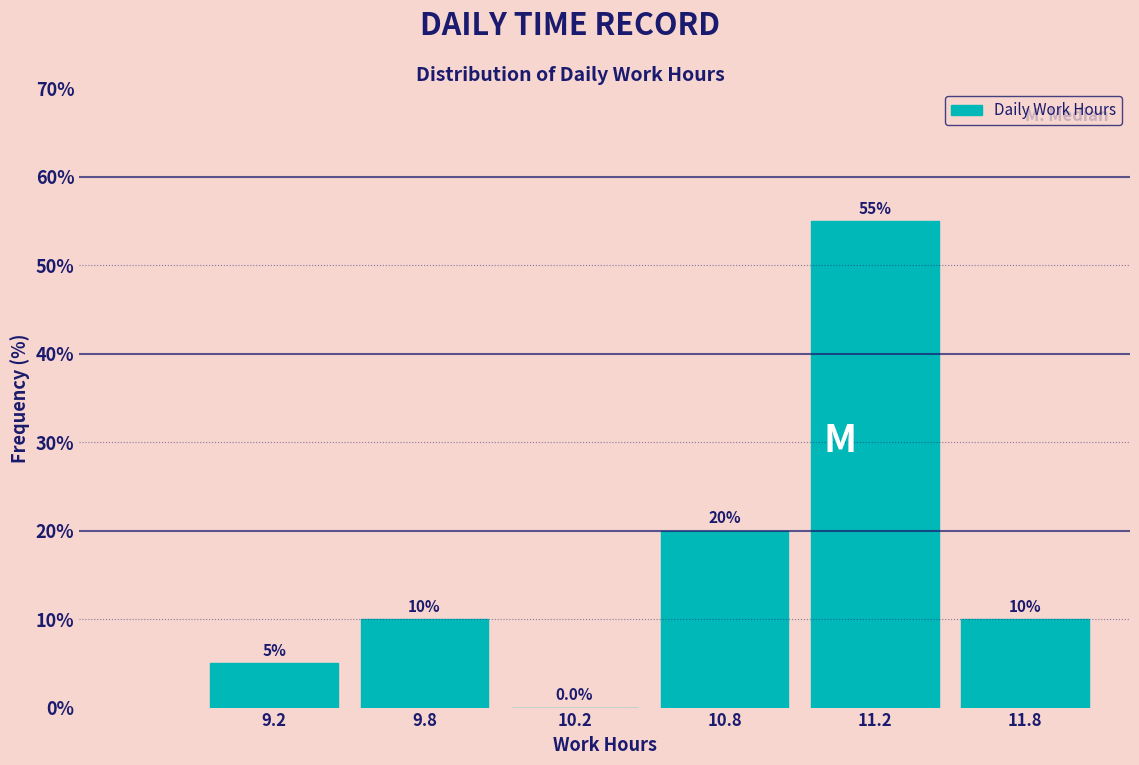

Reading left to right, list all the values displayed in this chart.

9.2=5.0	9.8=10.0	10.2=0.0	10.8=20.0	11.2=55.0	11.8=10.0